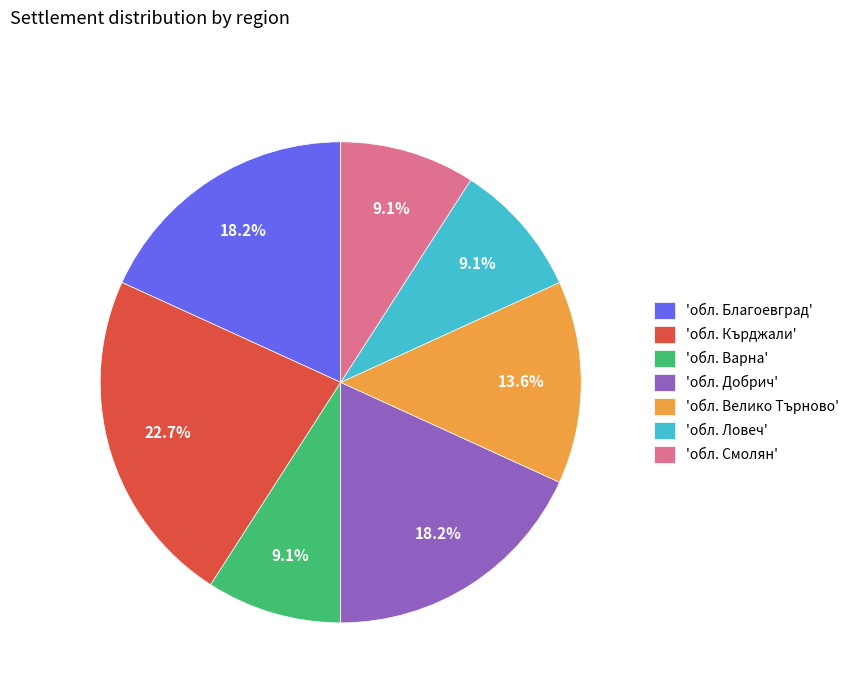

To the nearest percent, what is the average slice percentage?

14%